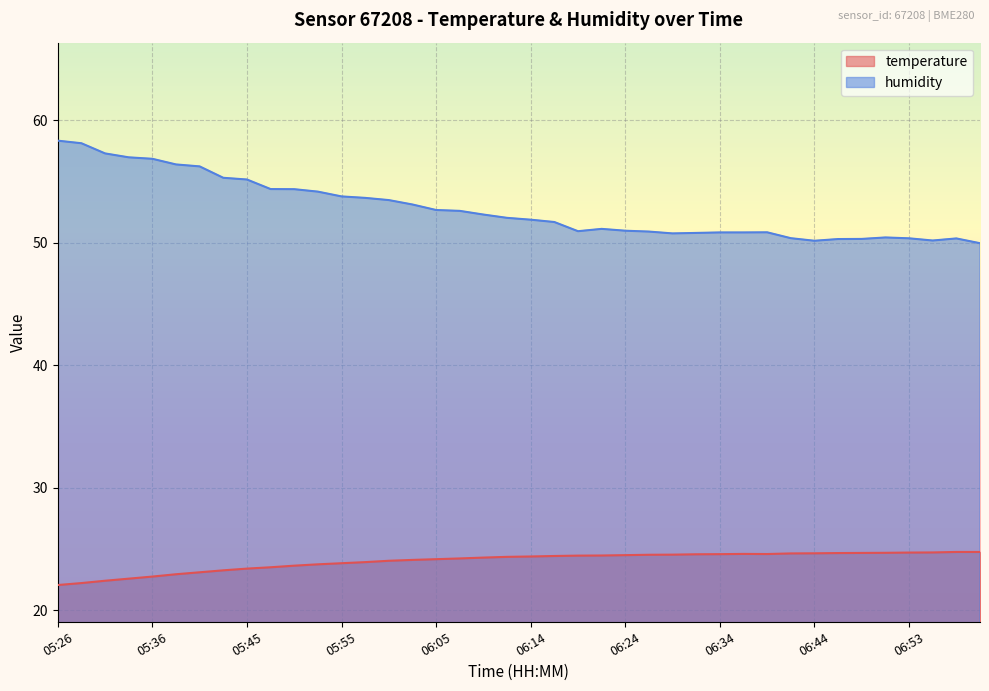

Is it true that temperature equals 24.6 at 06:34?

True